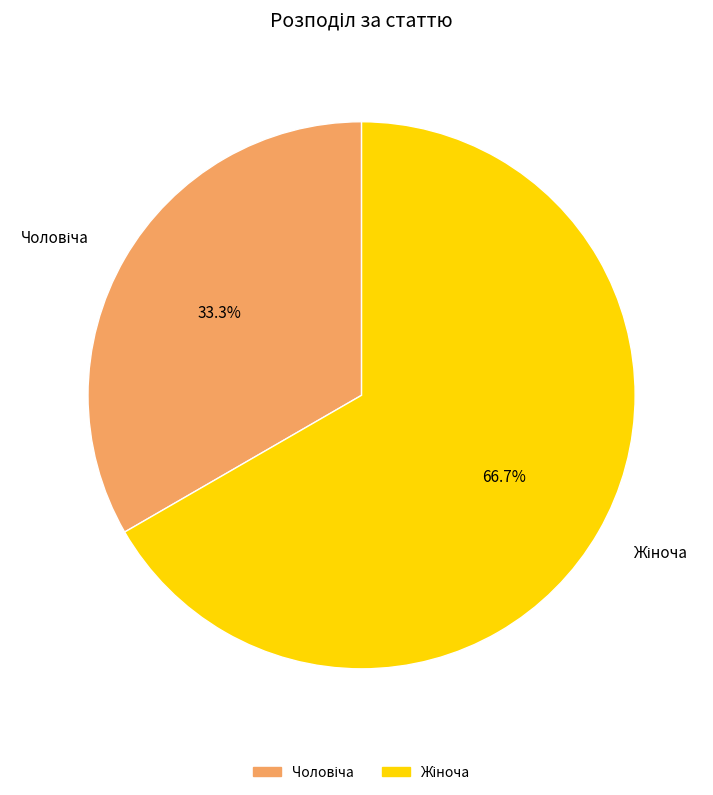

To the nearest percent, what is the average slice percentage?

50%